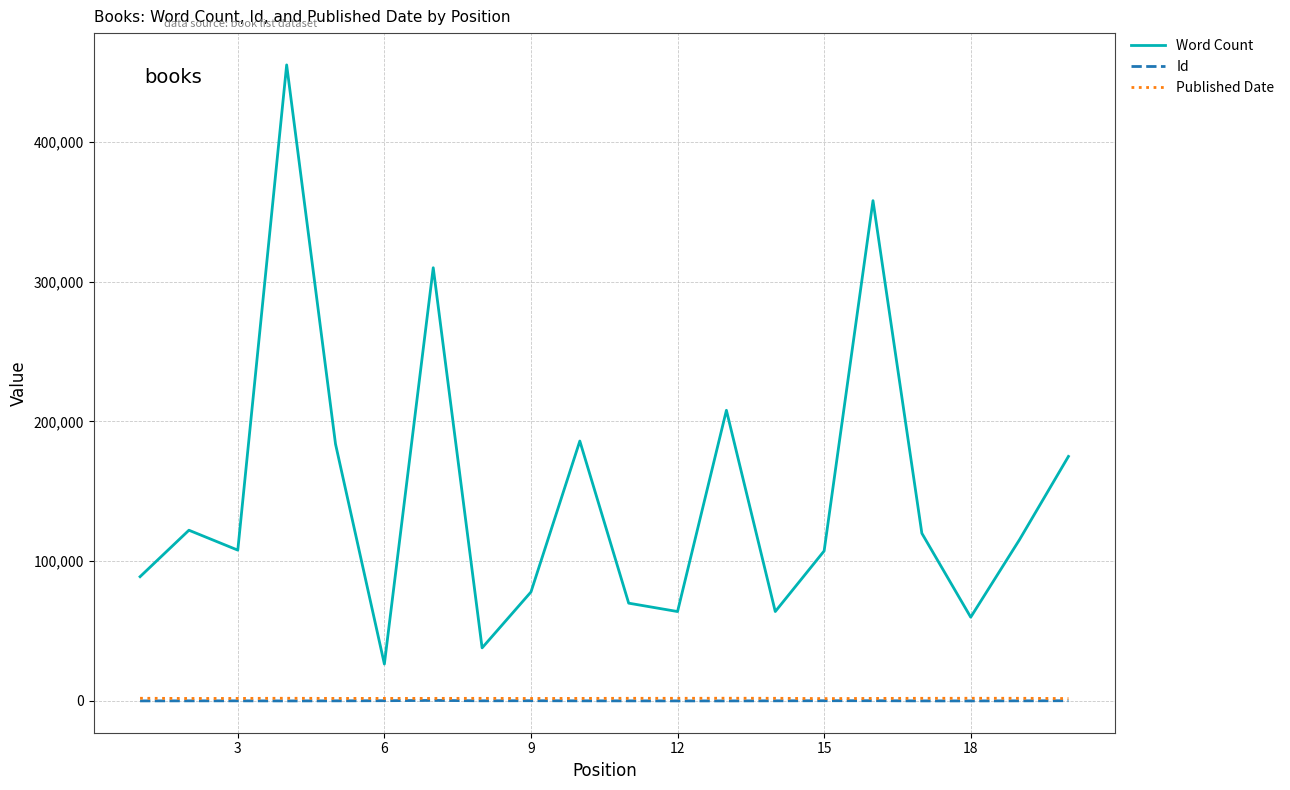

Which series has the widest spread of values?

Word Count